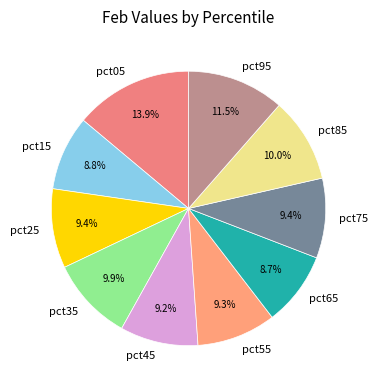

What portion of the pie excludes pct25?

90.6%